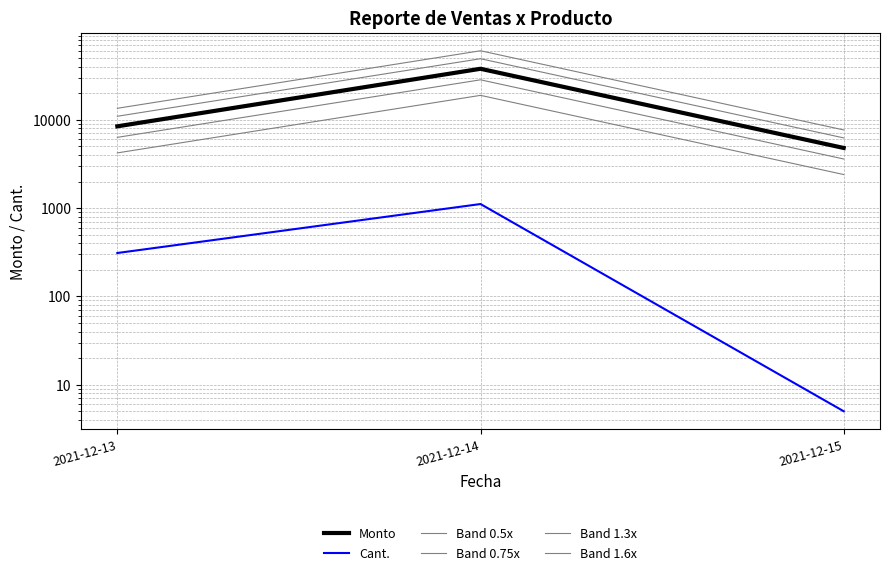

What is the difference between the maximum and minimum values in the Band 0.5x series?

16528.0